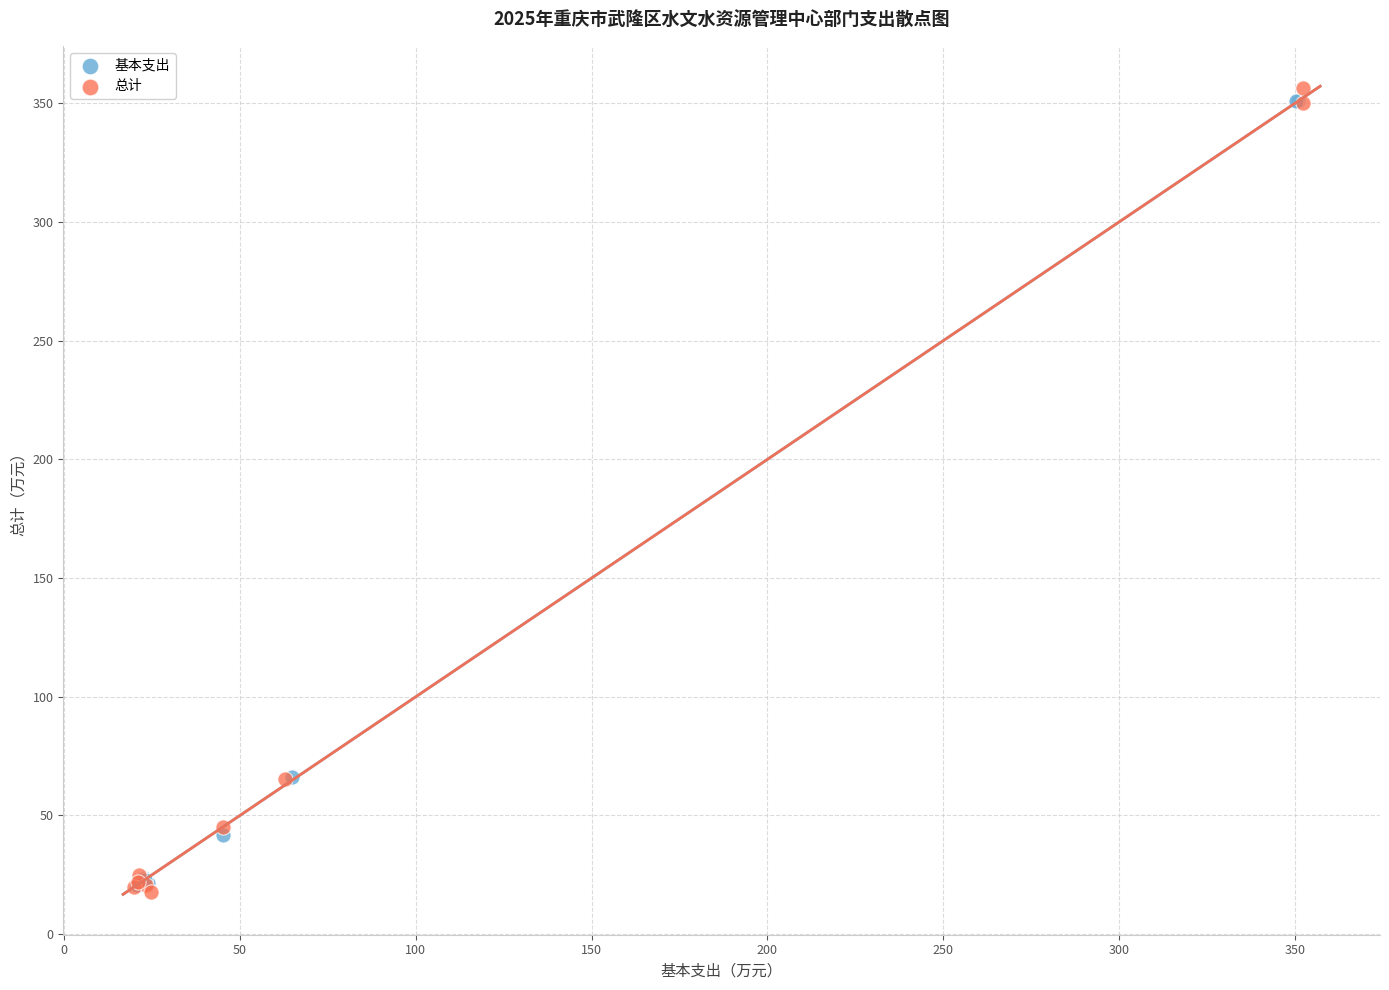

What are all the series names shown in the legend?

基本支出, 总计